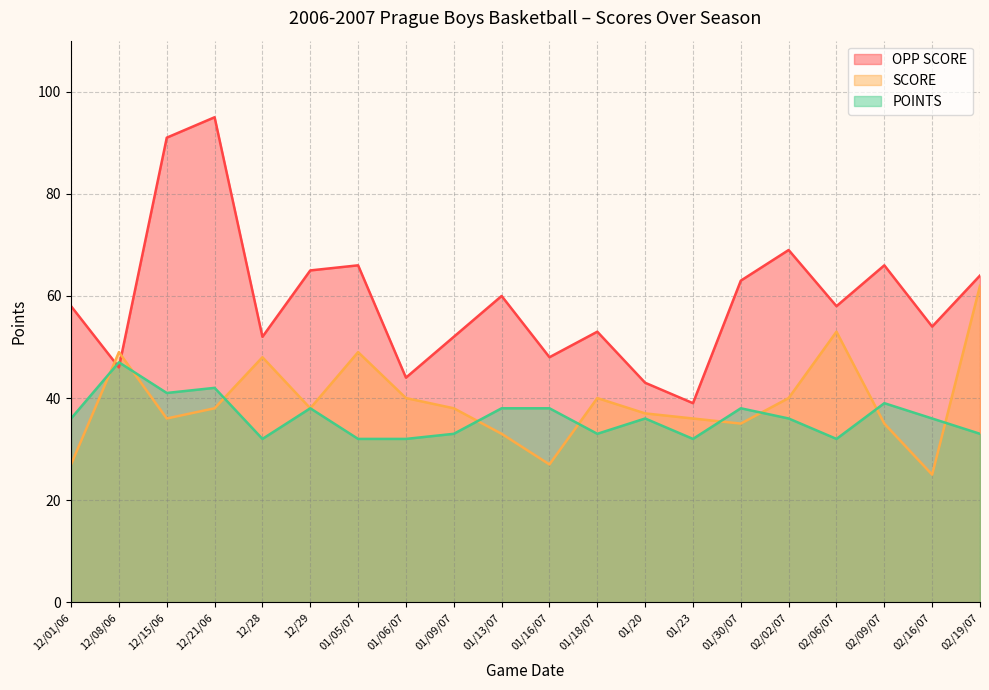

The value of POINTS at 01/30/07 is 10. True or false?

False